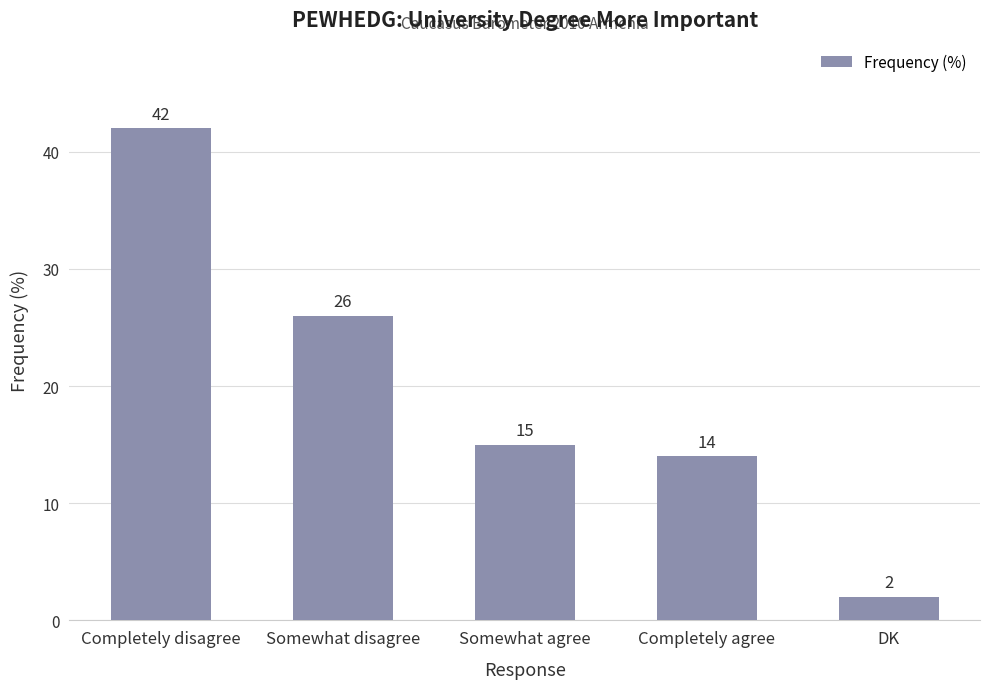

Rank the categories by value from lowest to highest.

DK, Completely agree, Somewhat agree, Somewhat disagree, Completely disagree